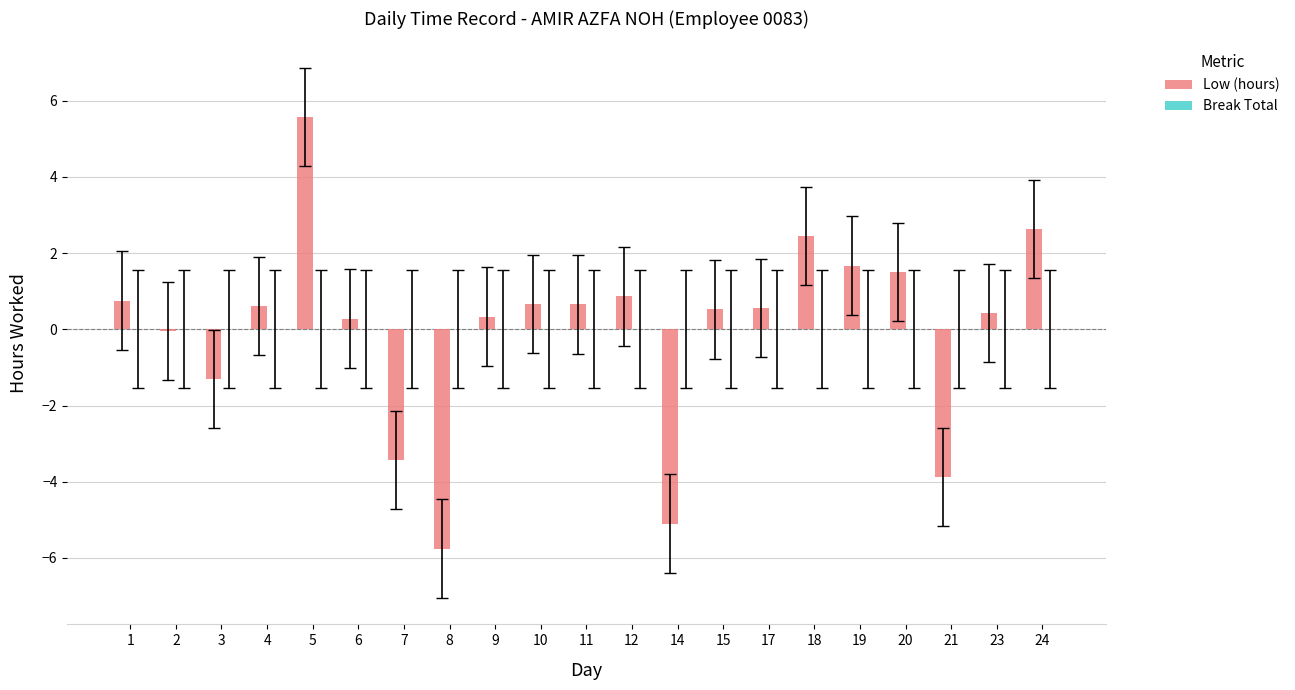

Does the chart contain stacked bars?

No